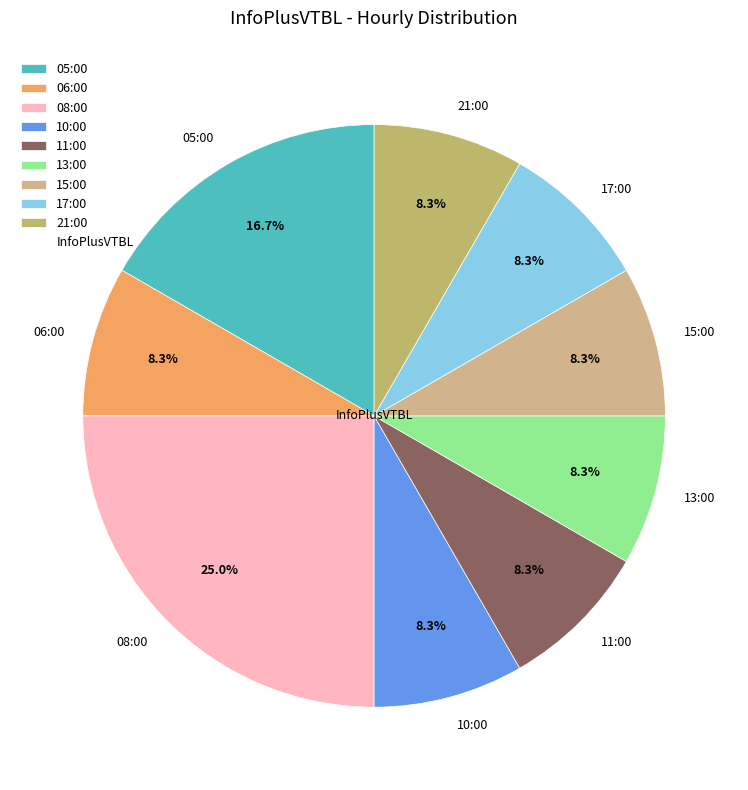

What percentage is the 08:00 slice, to the nearest percent?

25%